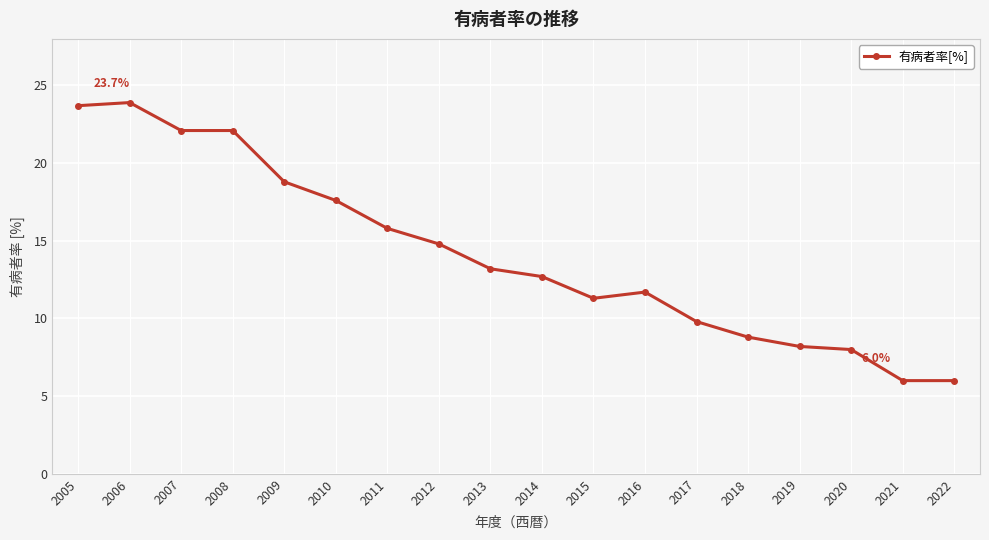

What is the value of the 15th point from the left?

8.2